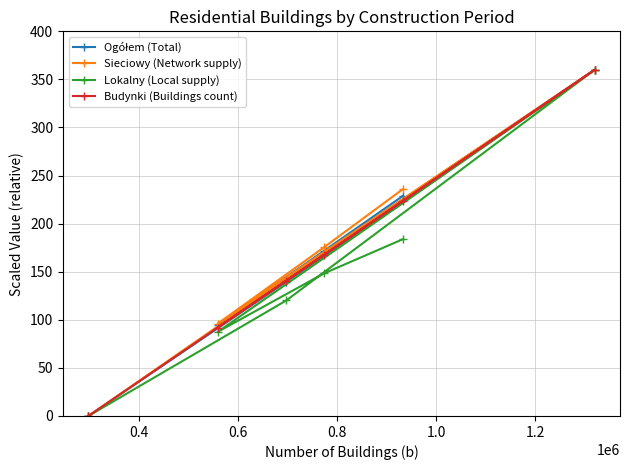

At how many categories does at least one series exceed 34?

5